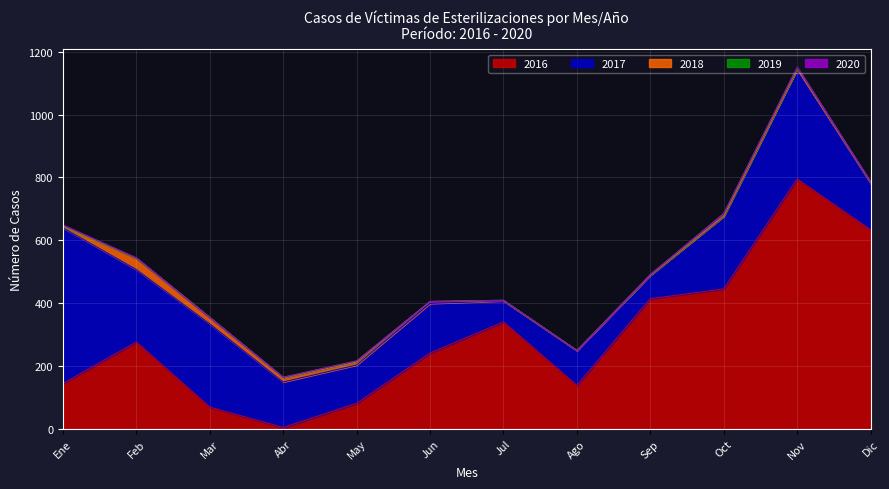

What is the sum of the 2018 values at Oct and Feb?

37